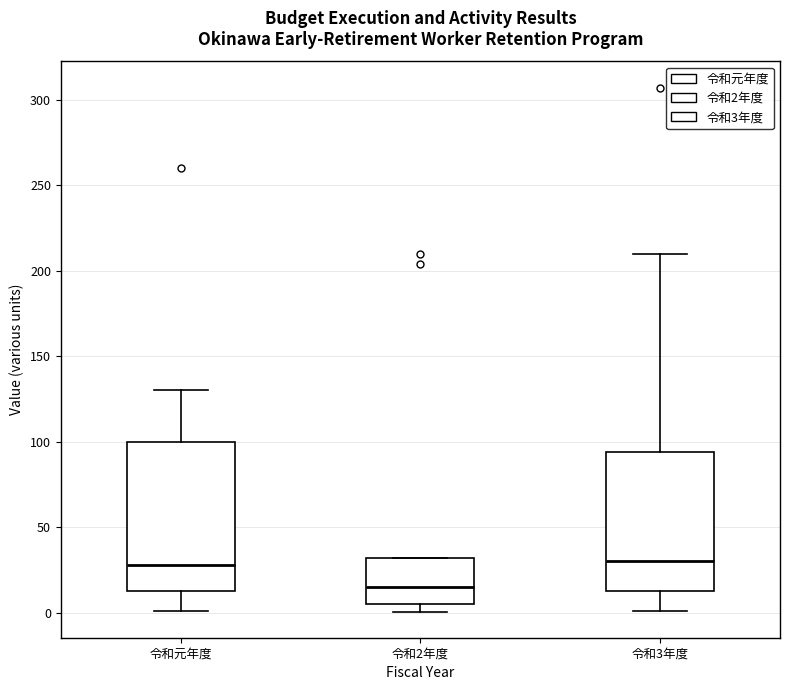

Reading left to right, read every box against the y-axis: the position of its median line, the range the box covers, and the ends of its whiskers. The values are not printed on the chart, so give them approximately, as read against the axis.

令和元年度: median 30, box 15 to 100, whiskers 0 to 130
令和2年度: median 15, box 5 to 30, whiskers 0 to 30
令和3年度: median 30, box 15 to 95, whiskers 0 to 210